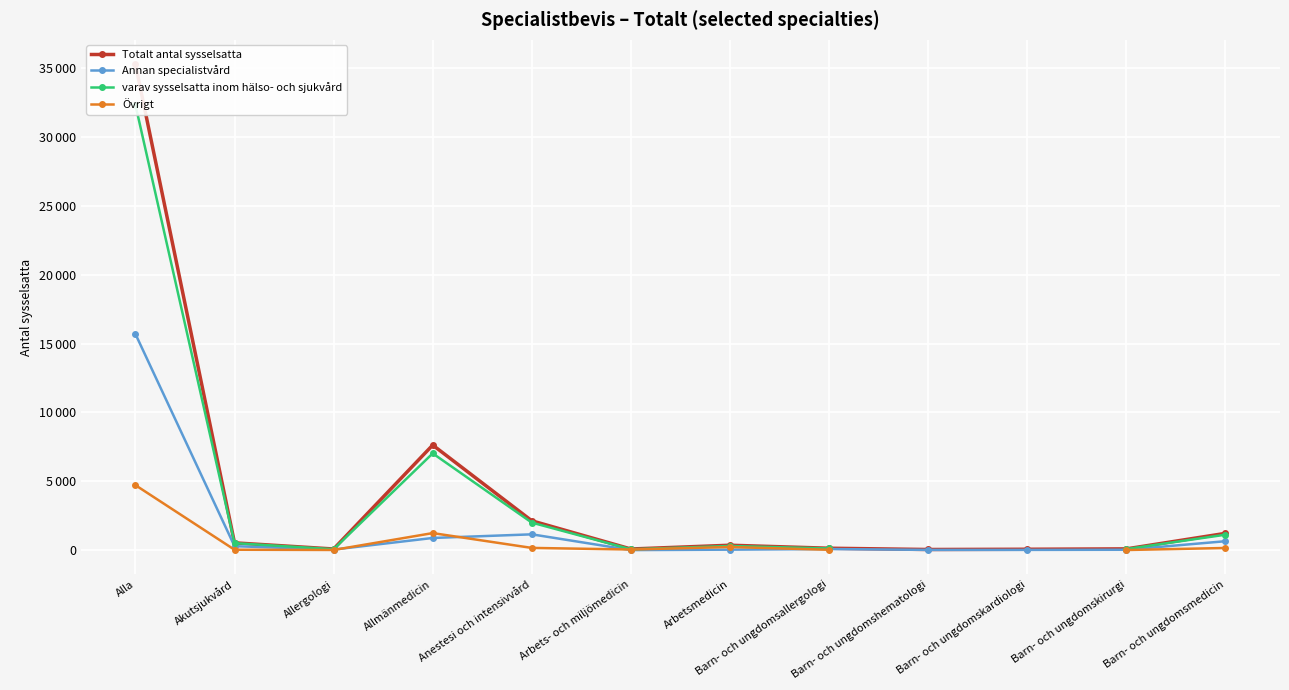

Is it true that Övrigt equals 366.1 at Allmänmedicin?

False